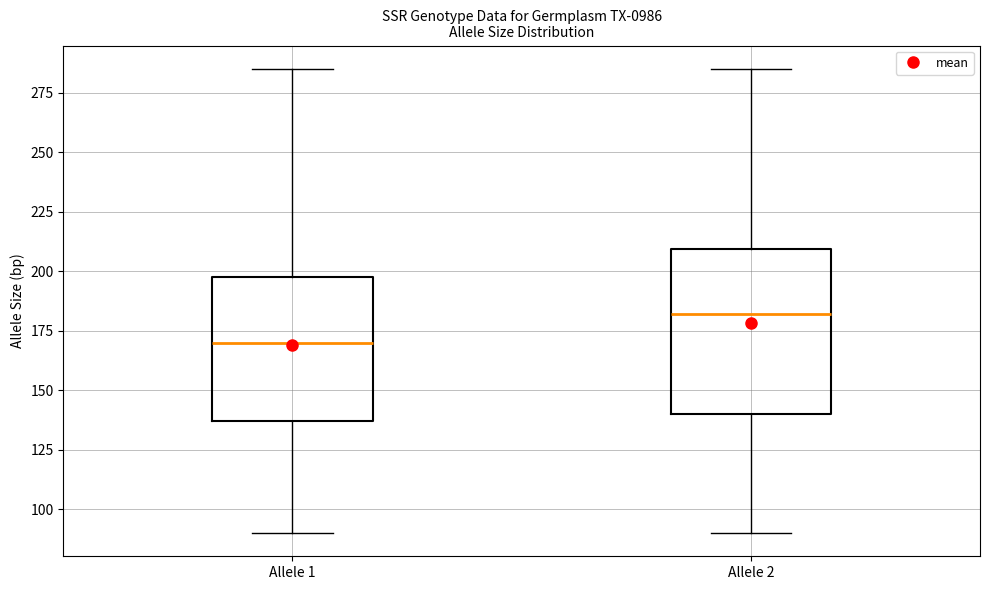

Reading left to right, transcribe this box plot: for each box, give where its median line is, the range the box spans, and where its two whiskers end, as read against the y-axis. The values are not printed on the chart, so give them approximately, as read against the axis.

Allele 1: median 170, box 135 to 200, whiskers 90 to 285
Allele 2: median 180, box 140 to 210, whiskers 90 to 285